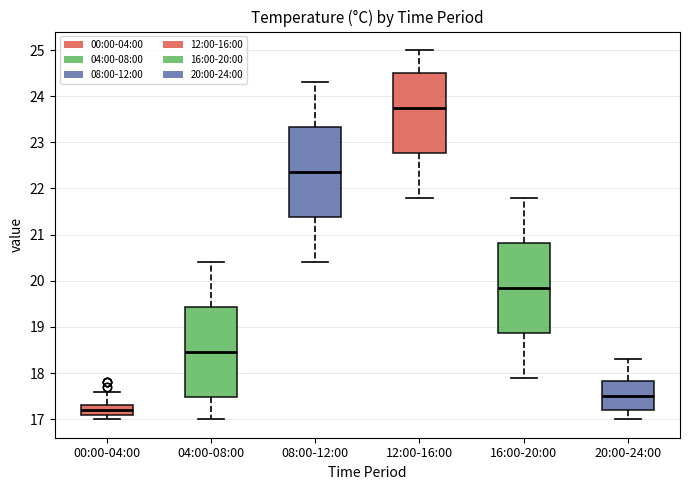

Where does the lower whisker of the box for 12:00-16:00 end on the y-axis? The values are not printed on the chart, so give them approximately, as read against the axis.

21.8